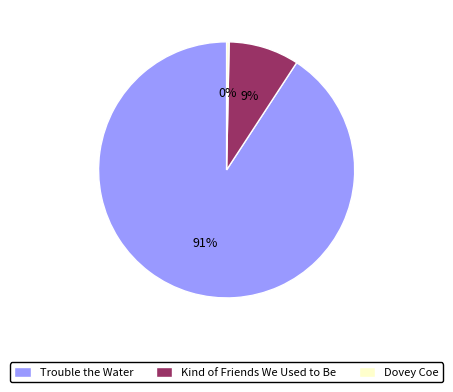

True or false: Dovey Coe accounts for 15% of the total.

False